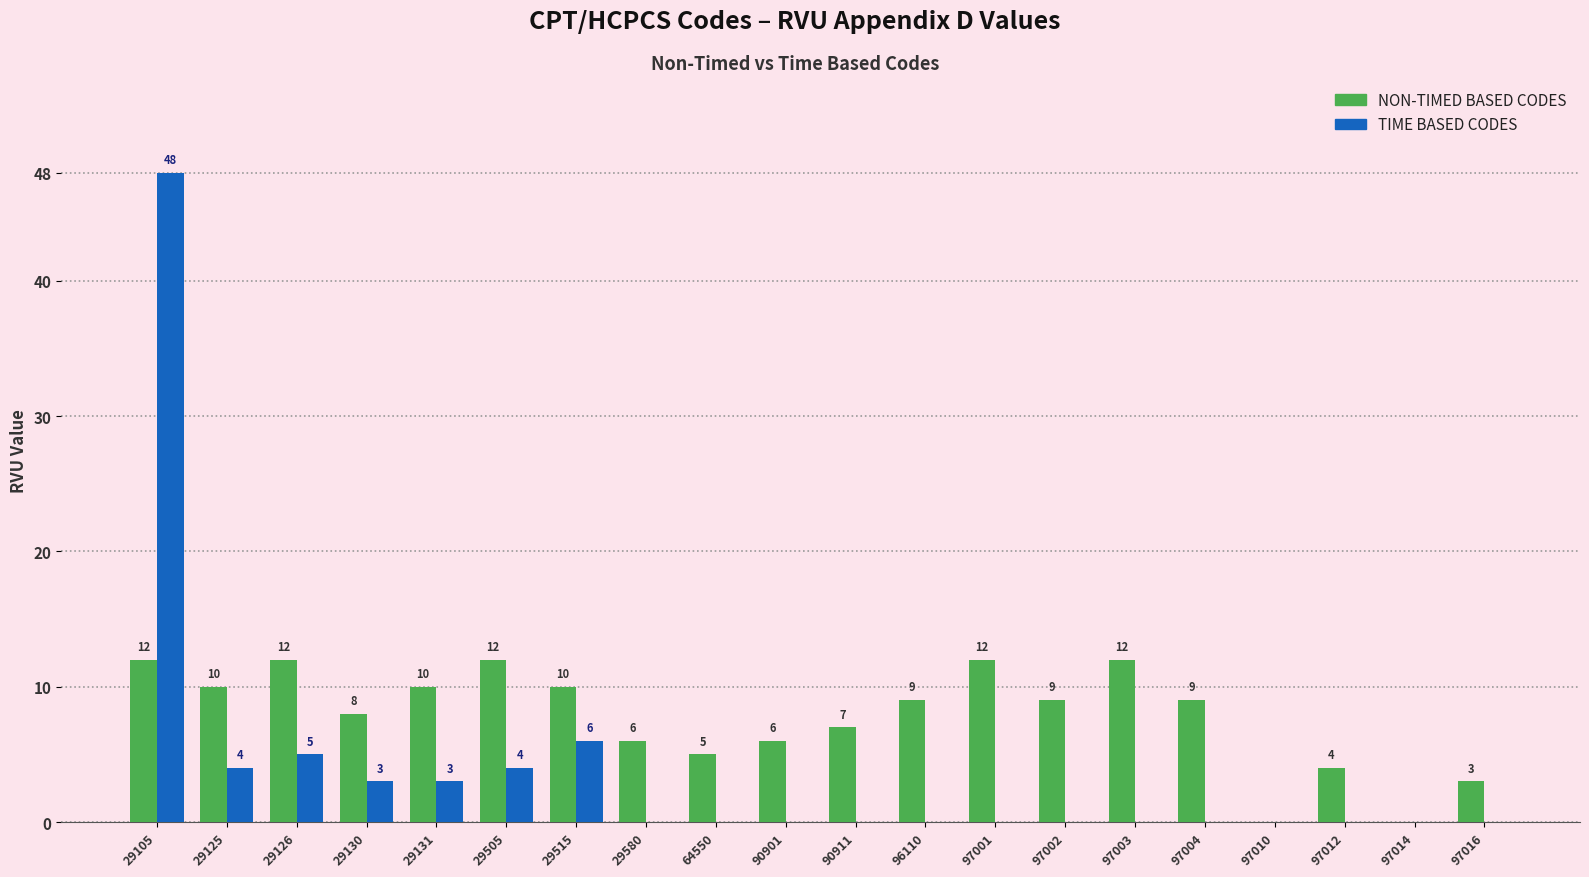

Is the value of TIME BASED CODES at 90911 greater than the value of NON-TIMED BASED CODES at 97001?

No